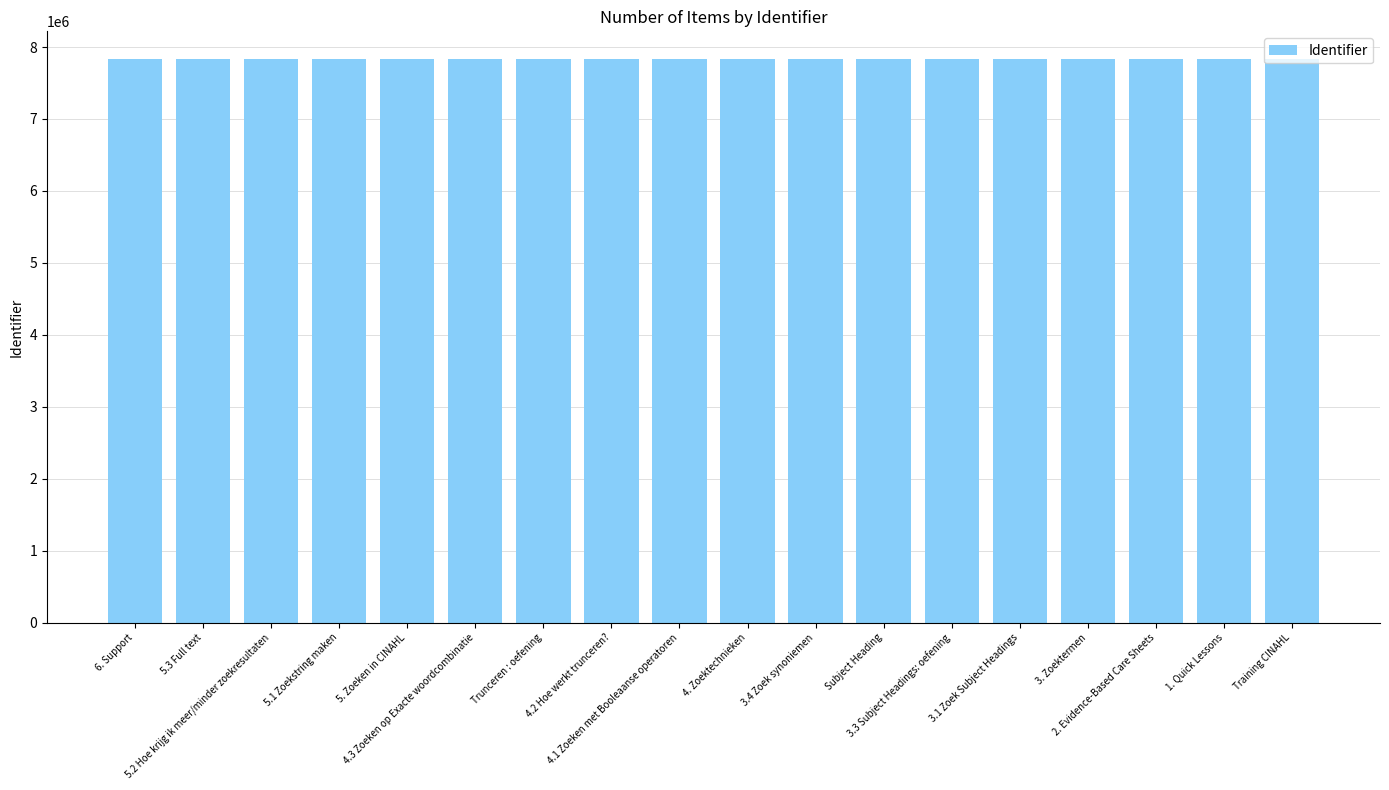

What is the sum of all values?

140889769